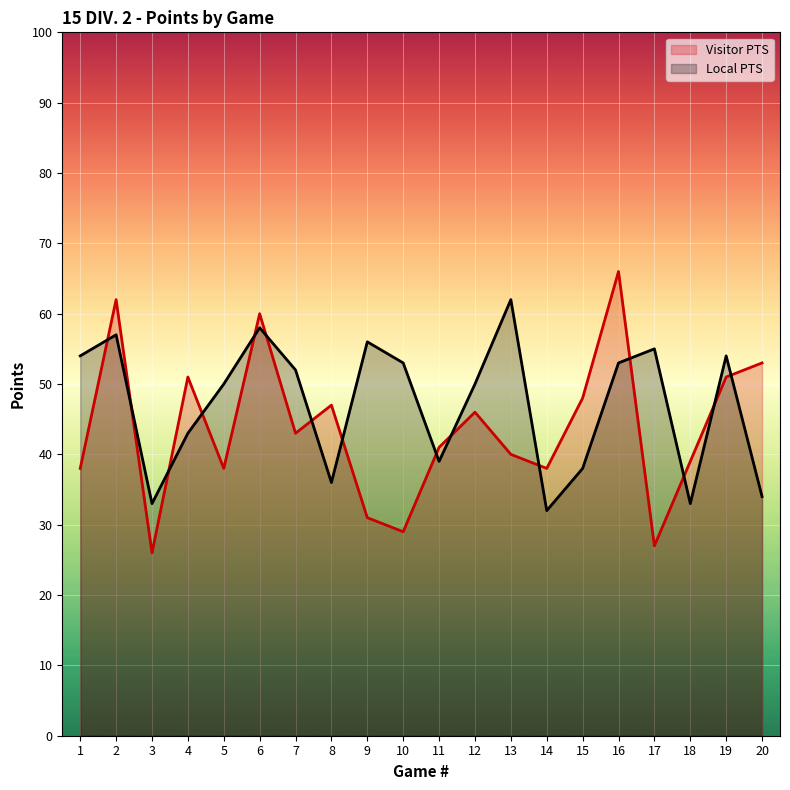

True or false: Local PTS has a value of 77 at 19.

False